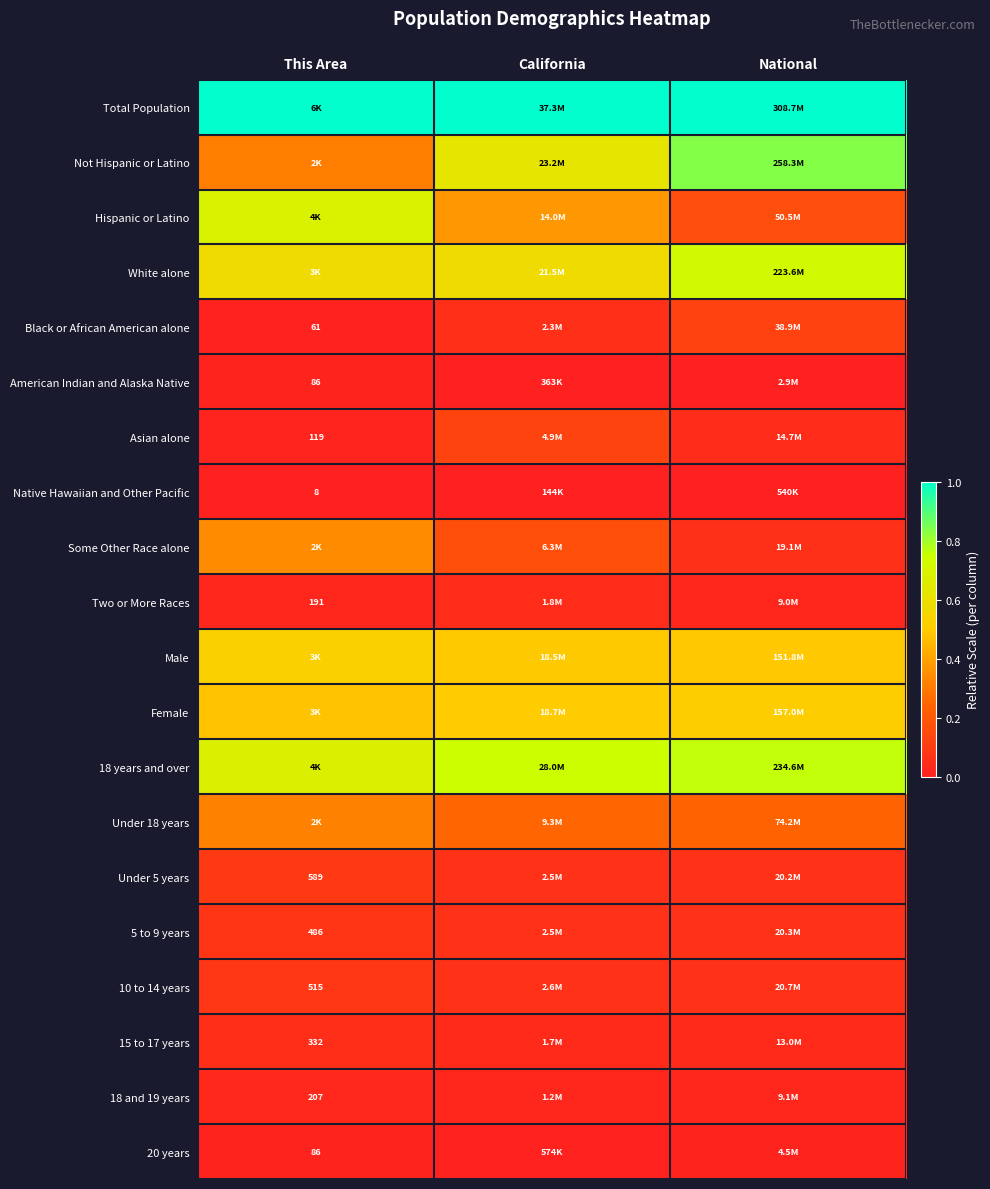

List the labels in order of Black or African American alone value, smallest first.

This Area, California, National